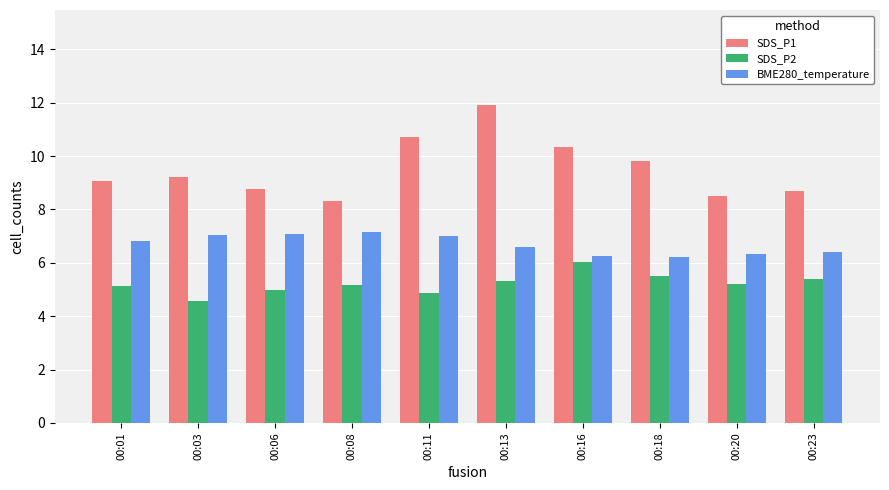

Is it true that SDS_P2 equals 4.6 at 00:03?

True